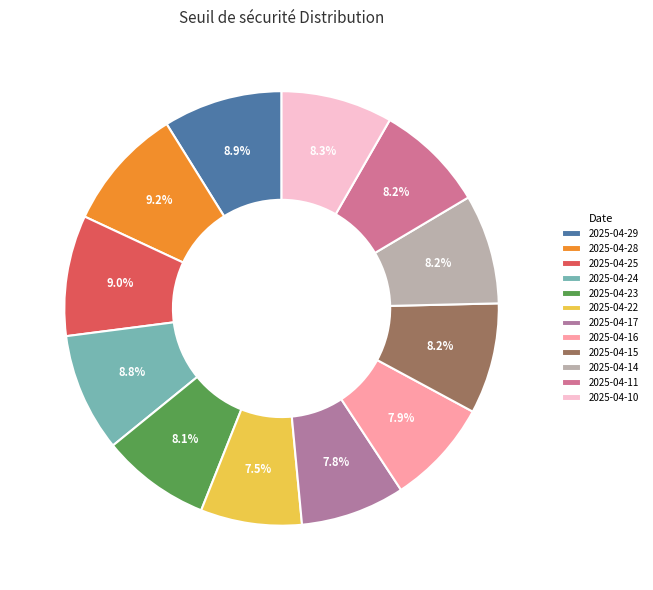

Is the sum of 2025-04-15 and 2025-04-29 greater than half?

No